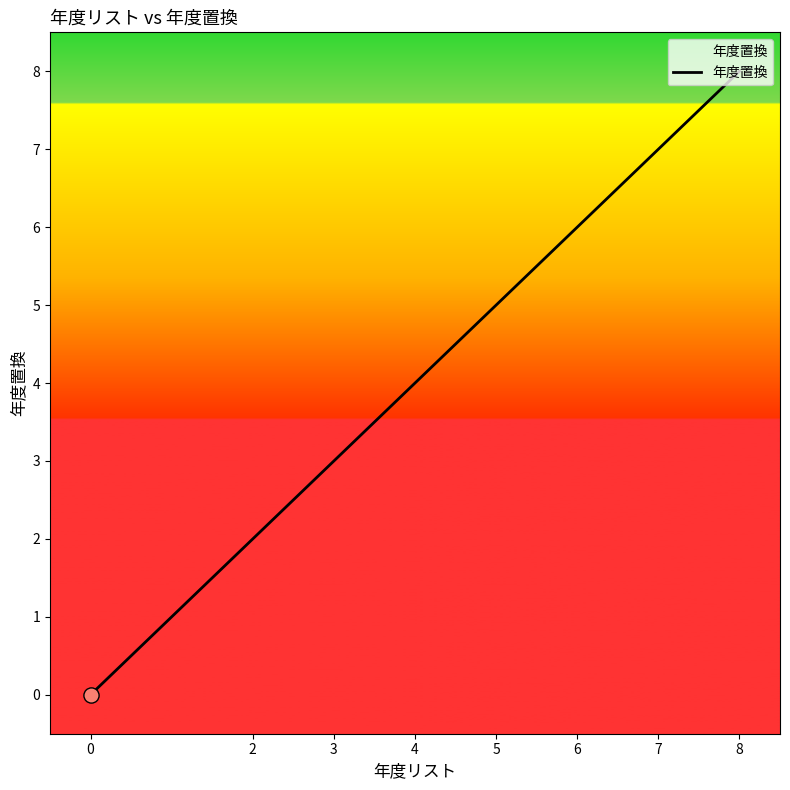

Between 7 and 2, which is larger?

7